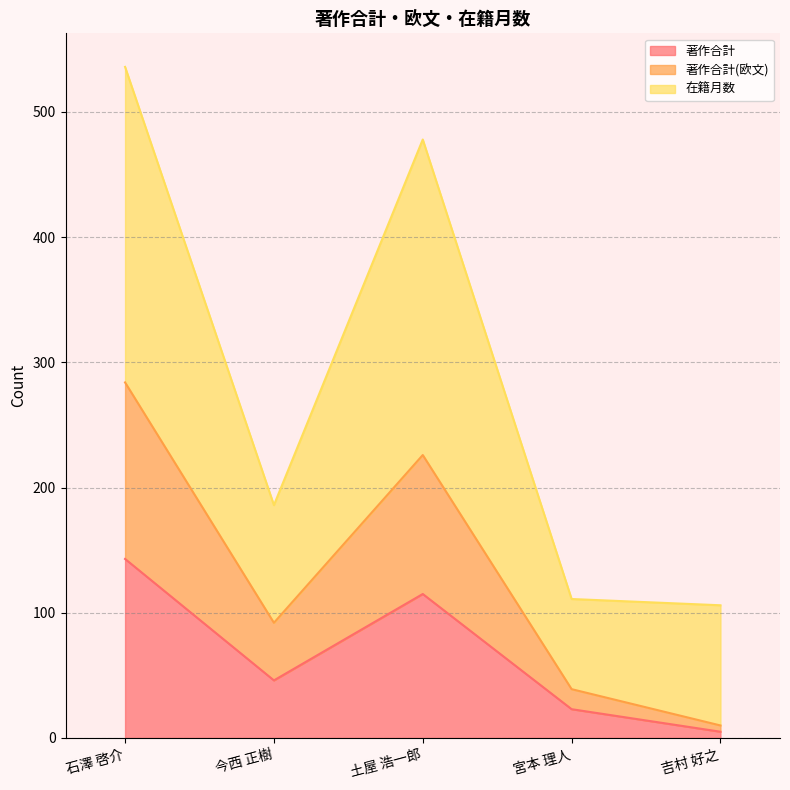

How many categories are shown in the chart?

5